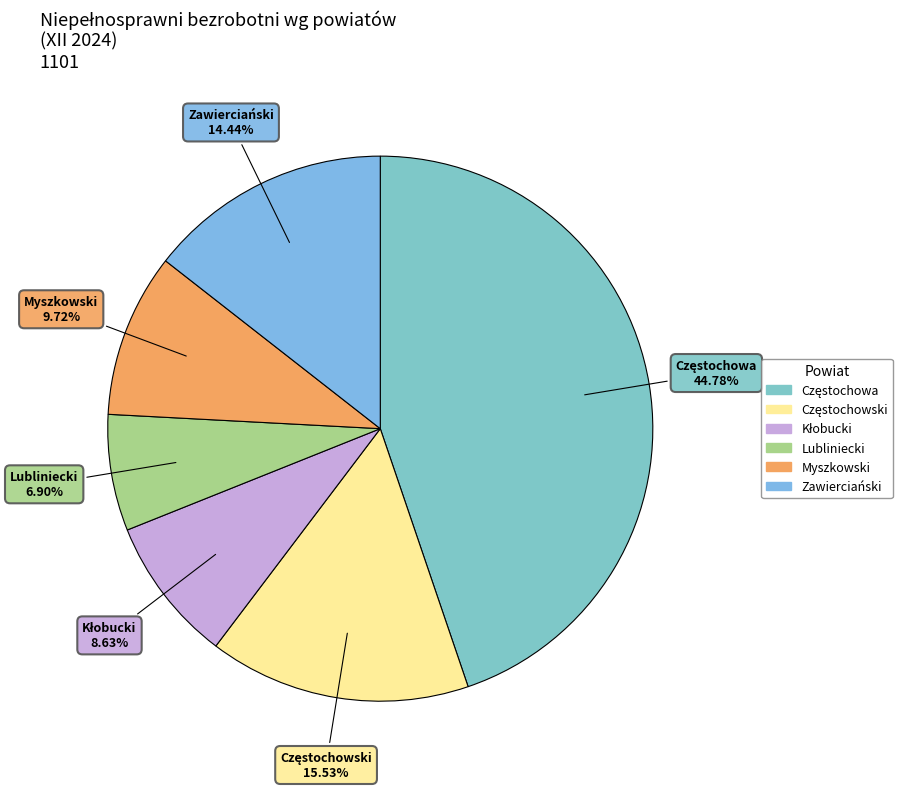

Between Myszkowski and Zawierciański, which is larger?

Zawierciański